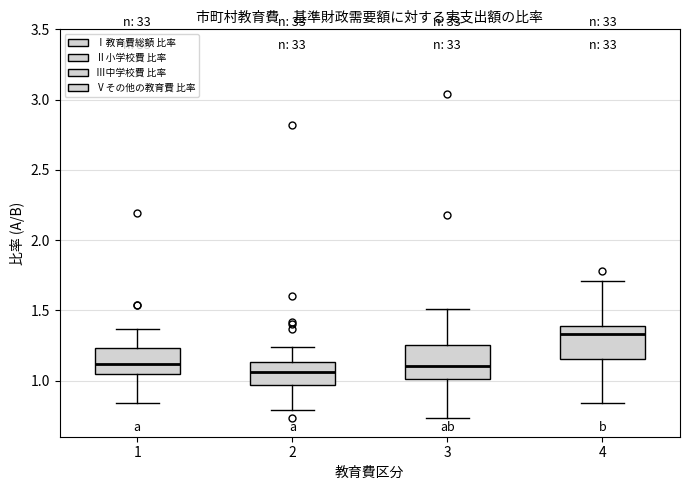

Reading left to right, transcribe this box plot: for each box, give where its median line is, the range the box spans, and where its two whiskers end, as read against the y-axis. The values are not printed on the chart, so give them approximately, as read against the axis.

1: median 1.10, box 1.05 to 1.25, whiskers 0.85 to 1.35
2: median 1.05, box 0.95 to 1.15, whiskers 0.80 to 1.25
3: median 1.10, box 1.00 to 1.25, whiskers 0.75 to 1.50
4: median 1.35, box 1.15 to 1.40, whiskers 0.85 to 1.70